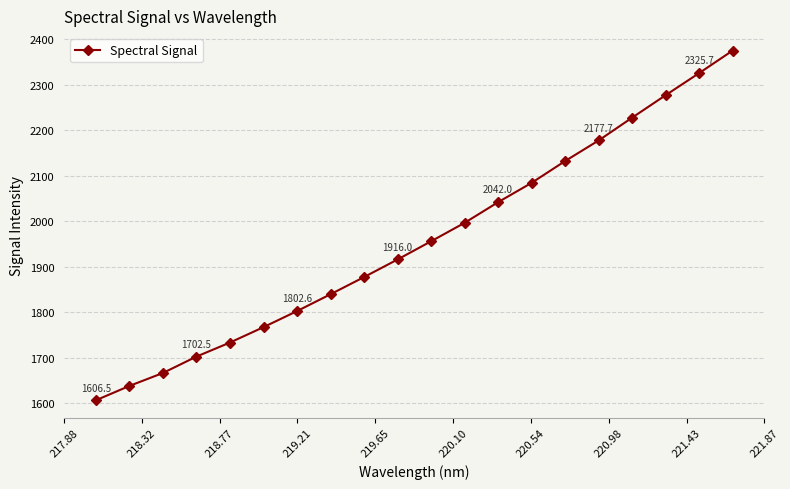

How many data points are less than 1956?

10